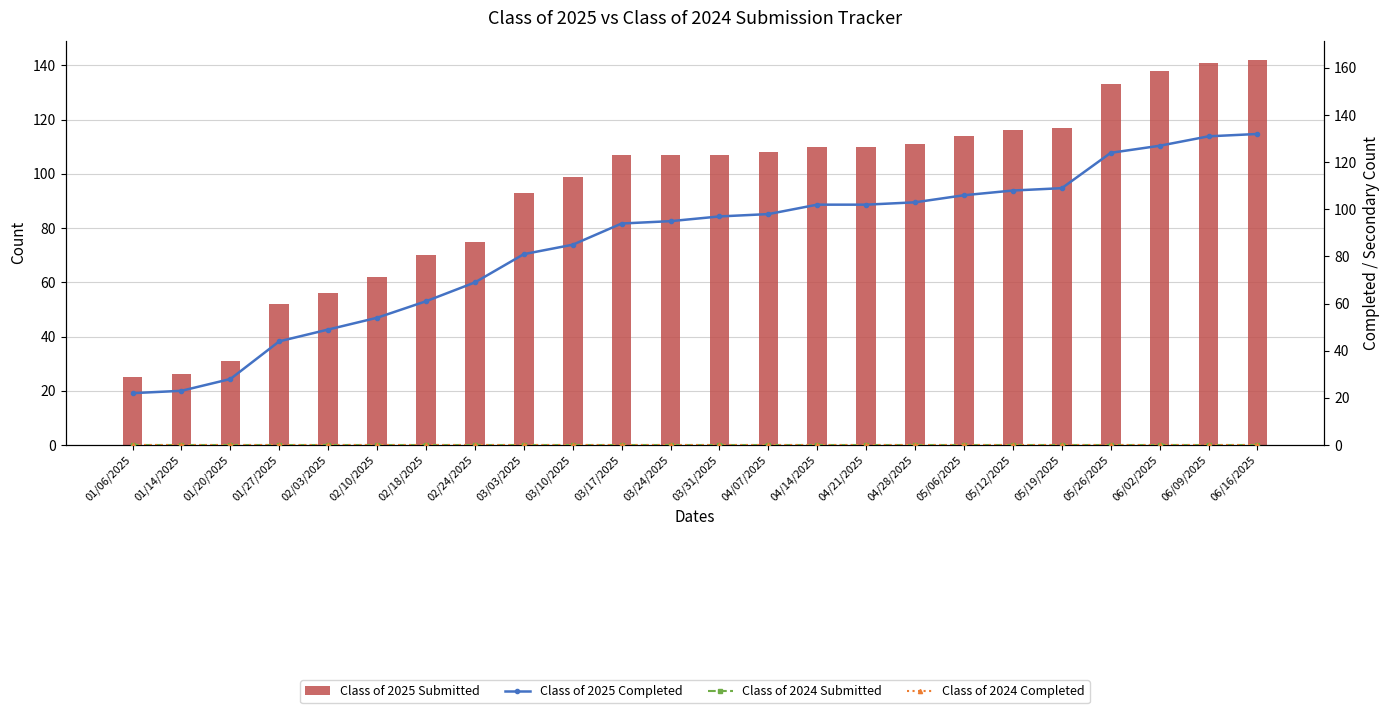

Rank the categories by Class of 2025 Submitted value from lowest to highest.

01/06/2025, 01/14/2025, 01/20/2025, 01/27/2025, 02/03/2025, 02/10/2025, 02/18/2025, 02/24/2025, 03/03/2025, 03/10/2025, 03/17/2025, 03/24/2025, 03/31/2025, 04/07/2025, 04/14/2025, 04/21/2025, 04/28/2025, 05/06/2025, 05/12/2025, 05/19/2025, 05/26/2025, 06/02/2025, 06/09/2025, 06/16/2025